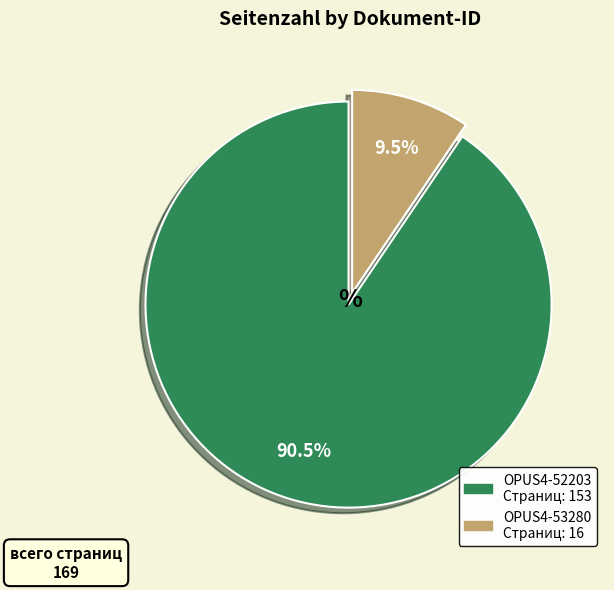

To the nearest percent, what is the difference between the OPUS4-52203 and OPUS4-53280 slice percentages?

81%